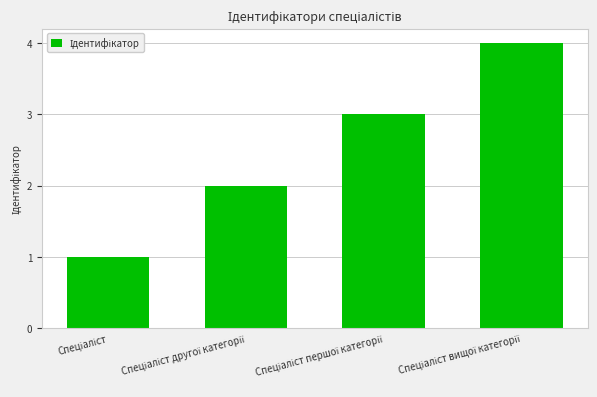

What is the maximum value shown in the chart?

4